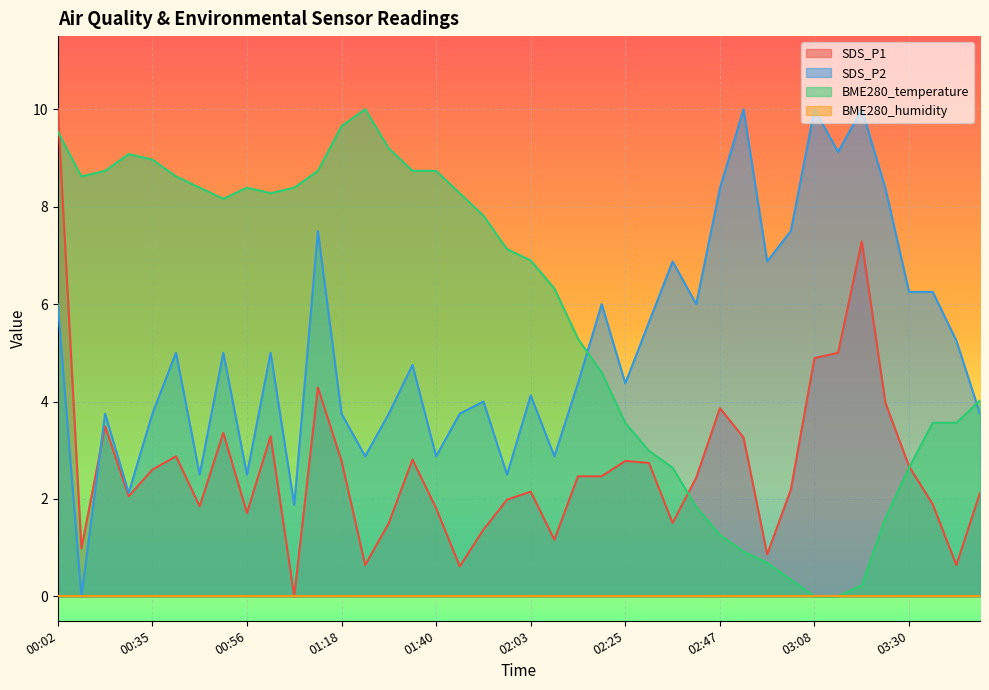

What is the total value across all series at 03:03?

10.0